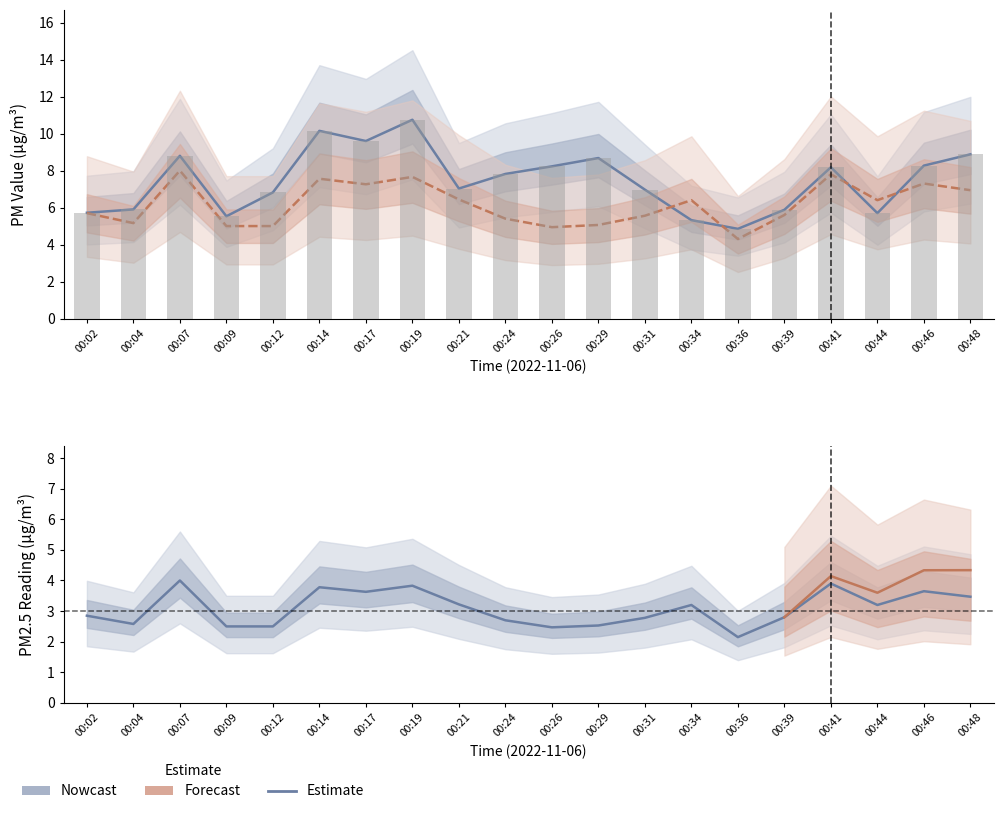

Does the chart contain stacked bars?

No